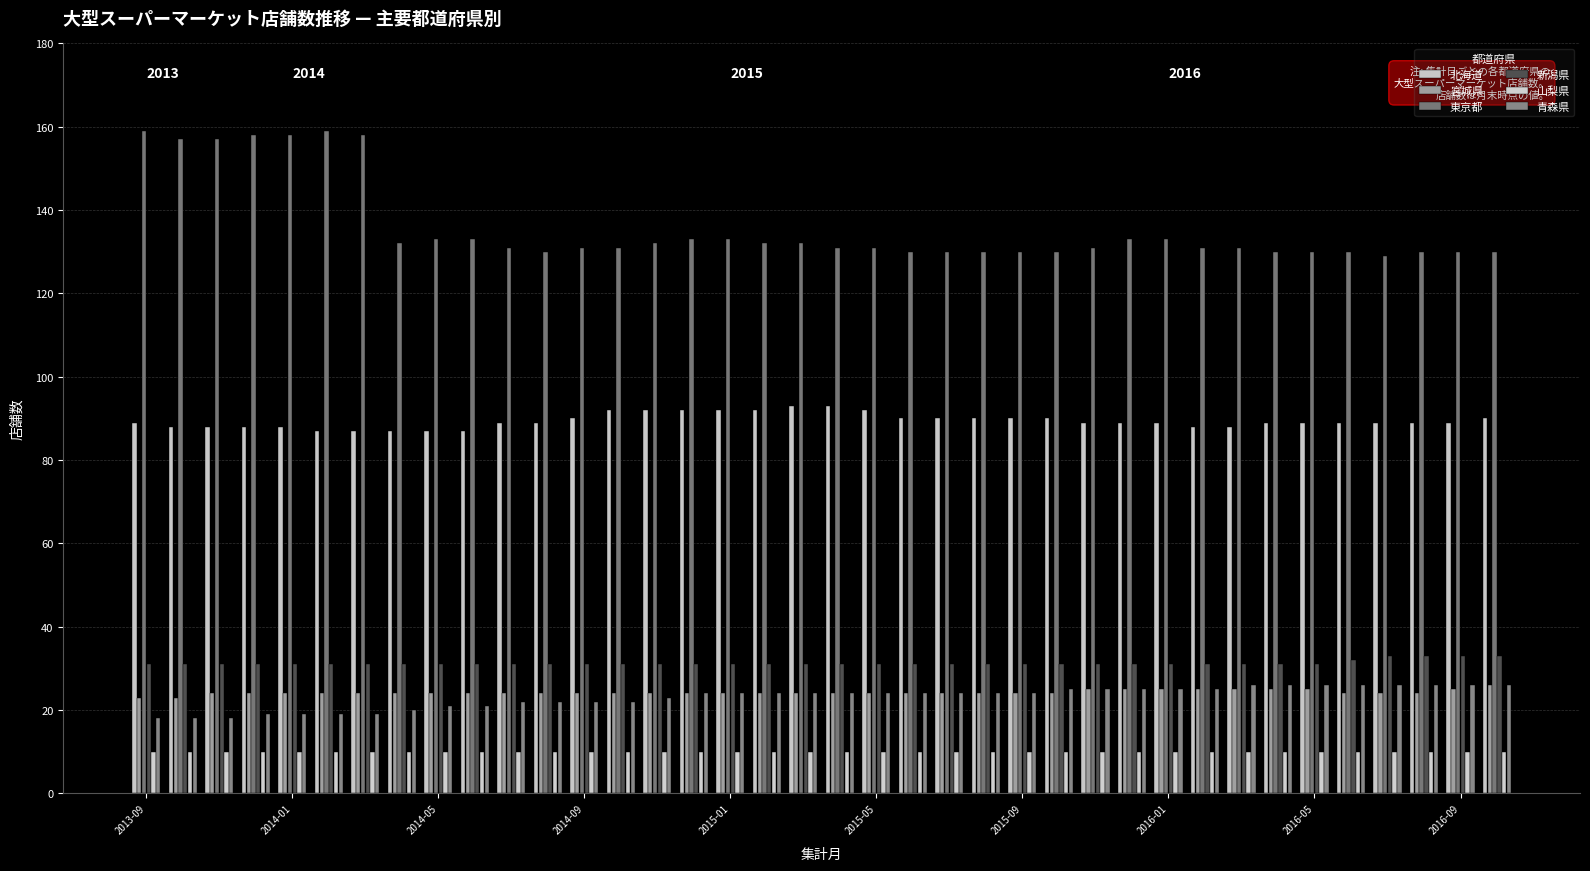

How many categories are shown in the chart?

38